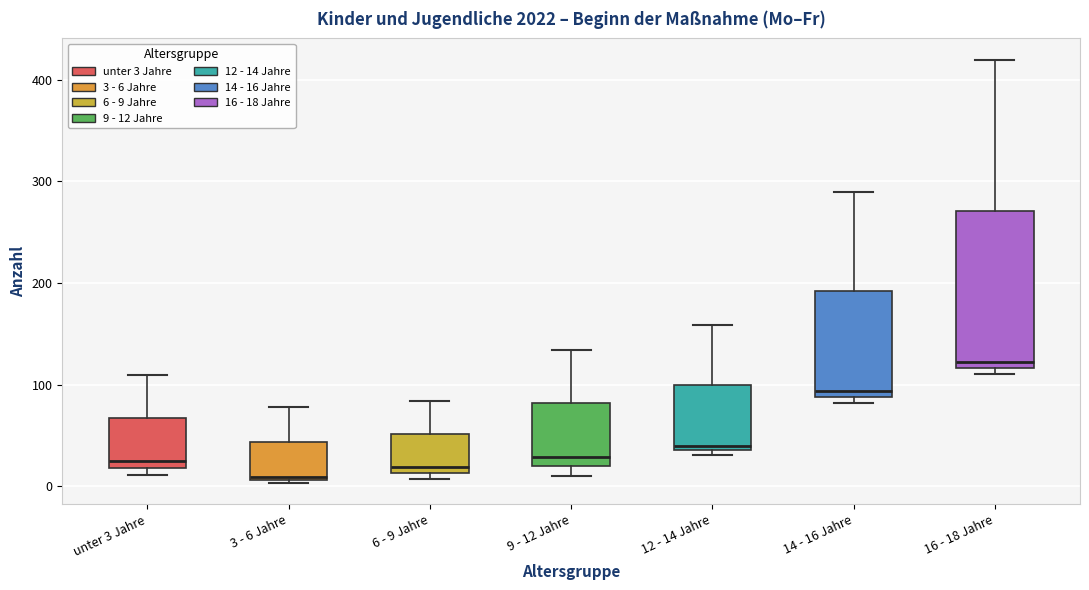

Reading left to right, transcribe this box plot: for each box, give where its median line is, the range the box spans, and where its two whiskers end, as read against the y-axis. The values are not printed on the chart, so give them approximately, as read against the axis.

unter 3 Jahre: median 30, box 20 to 70, whiskers 10 to 110
3 - 6 Jahre: median 10, box 10 to 40, whiskers 0 to 80
6 - 9 Jahre: median 20, box 10 to 50, whiskers 10 (just below the box's lower edge) to 80
9 - 12 Jahre: median 30, box 20 to 80, whiskers 10 to 130
12 - 14 Jahre: median 40 (just above the box's lower edge), box 40 to 100, whiskers 30 to 160
14 - 16 Jahre: median 90 (just above the box's lower edge), box 90 to 190, whiskers 80 to 290
16 - 18 Jahre: median 120 (just above the box's lower edge), box 120 to 270, whiskers 110 to 420